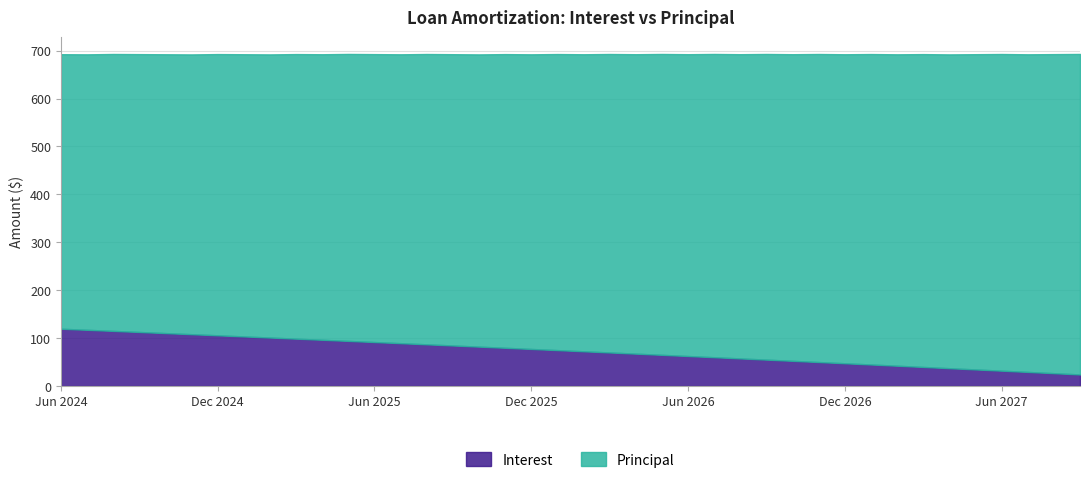

List the series in order of their overall mean, highest first.

Principal, Interest